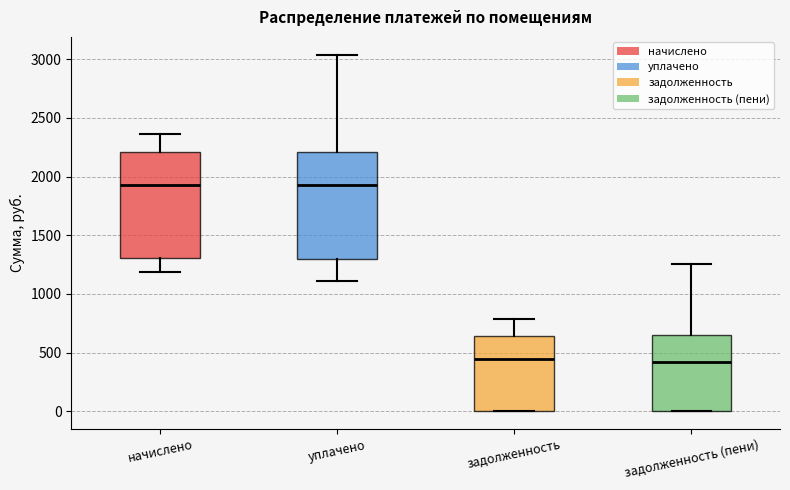

Where does the lower whisker of the box for уплачено end on the y-axis? The values are not printed on the chart, so give them approximately, as read against the axis.

1100